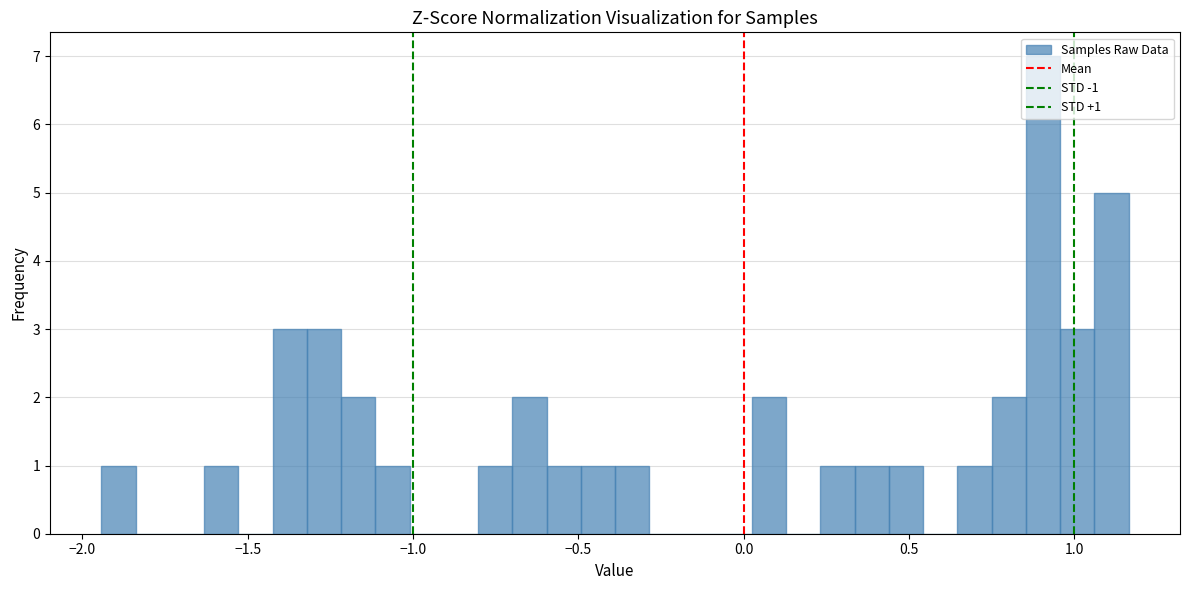

Read against the x-axis, roughly where is the centre of the tallest bar?

0.90